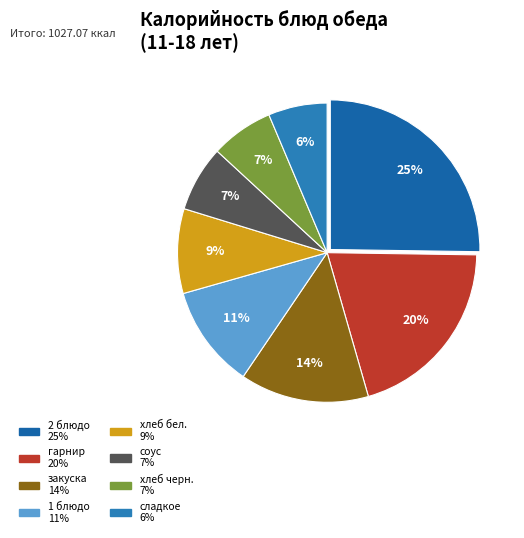

Count the number of slices in the pie.

8